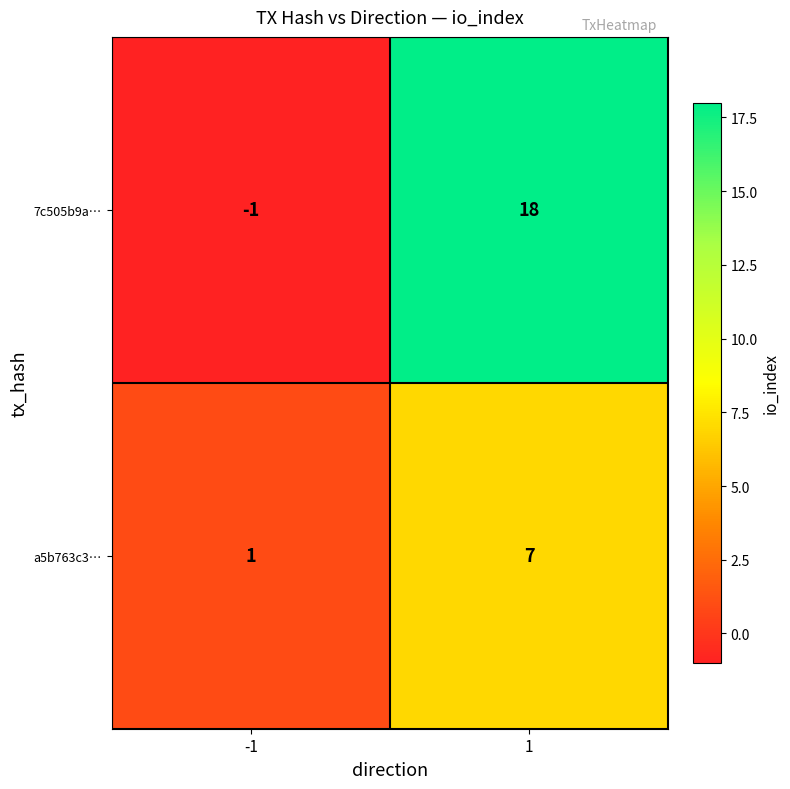

Which category has the highest value across all series?

1